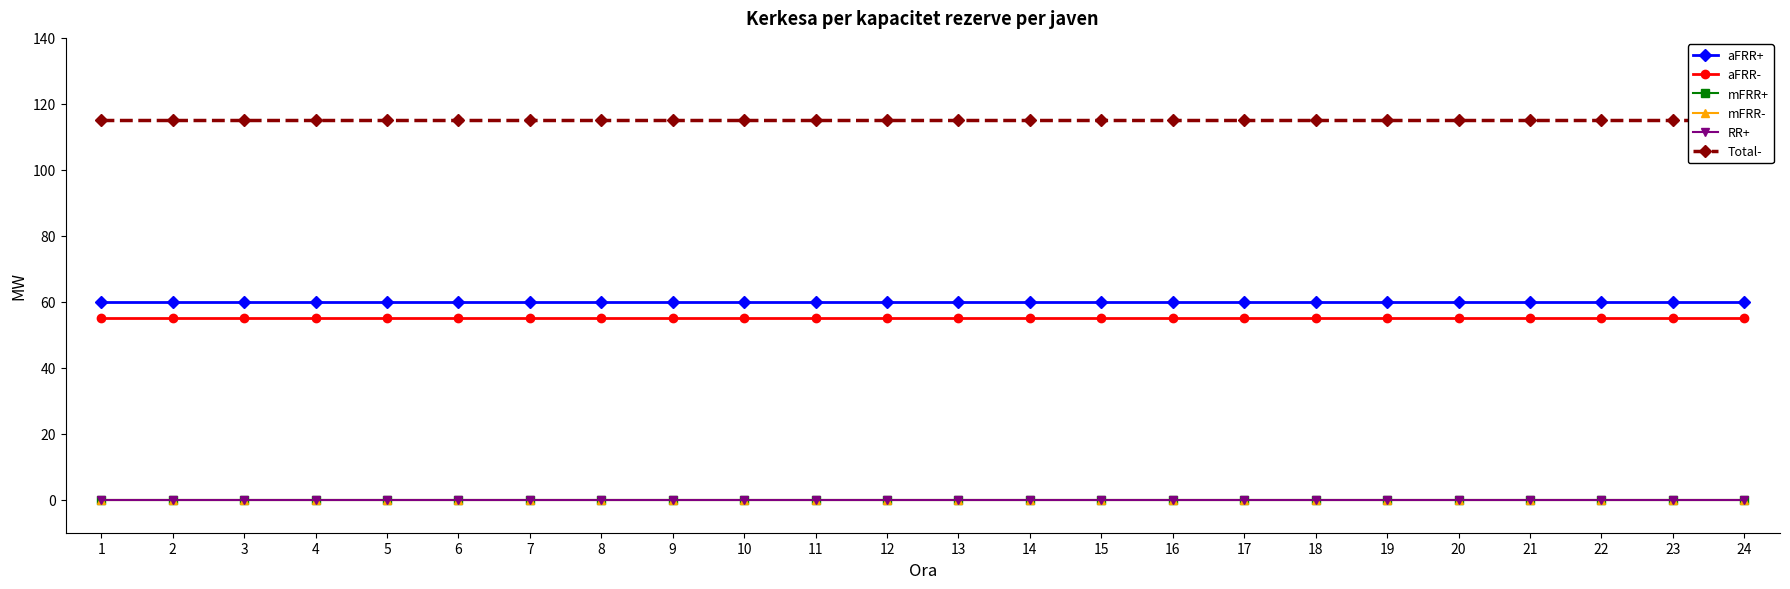

List the series in order of their peak value, highest first.

Total-, aFRR+, aFRR-, mFRR+, mFRR-, RR+